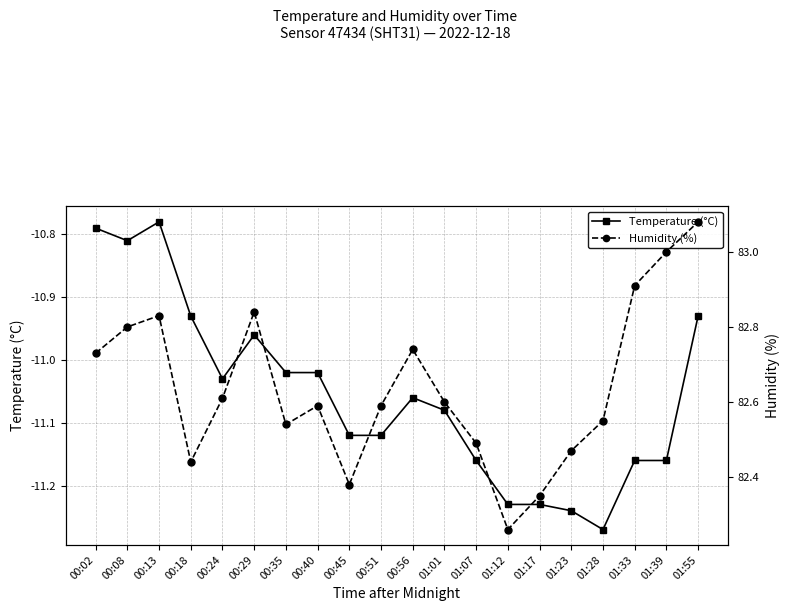

Where does the Temperature (°C) series first go above -11?

00:02